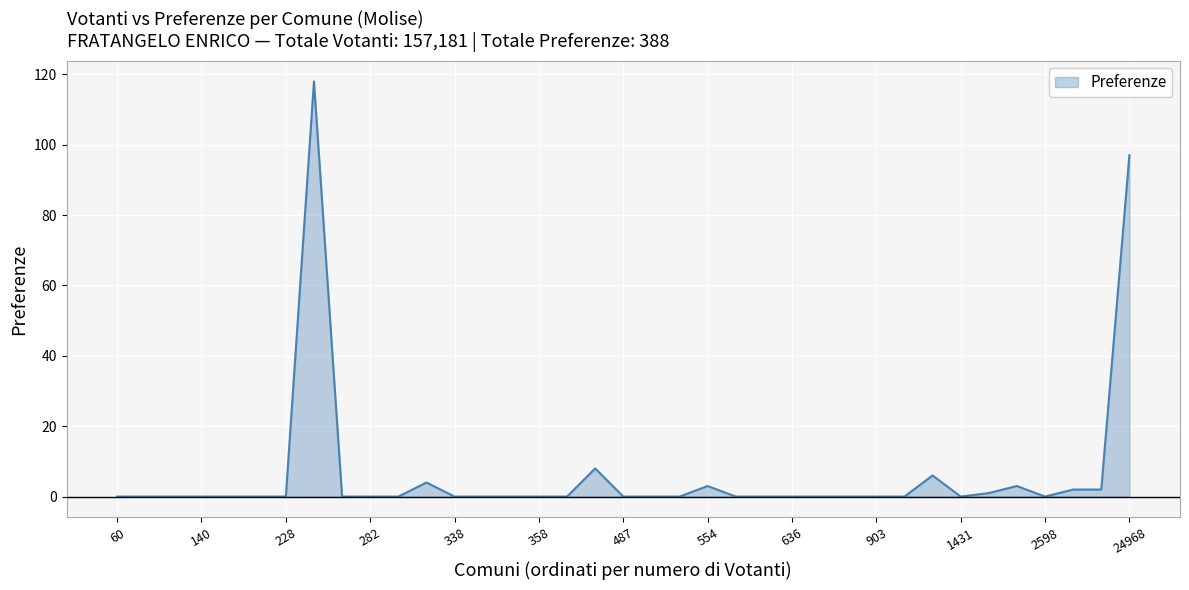

What is the greatest value displayed?

118